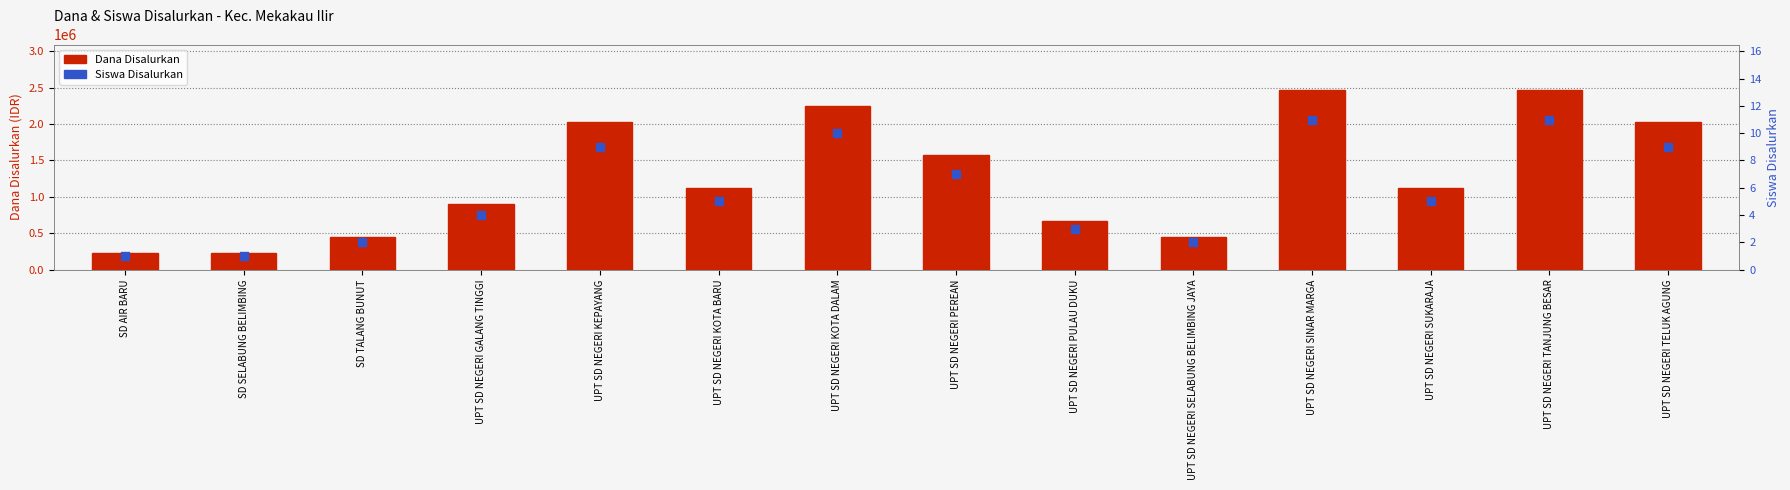

Which series has the largest Y range (max minus min)?

Dana Disalurkan